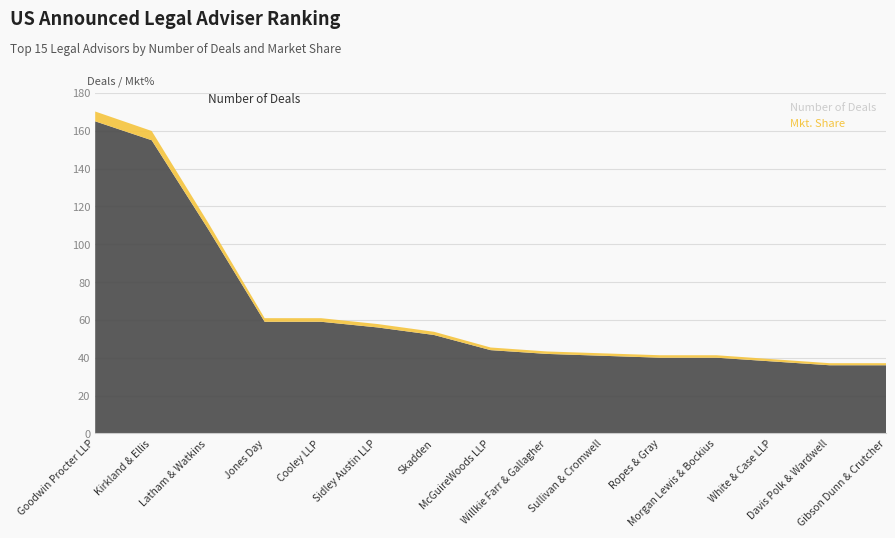

Reading left to right, extract all data points from this chart.

Number of Deals: Goodwin Procter LLP=165.0	Kirkland & Ellis=155.0	Latham & Watkins=108.0	Jones Day=59.0	Cooley LLP=59.0	Sidley Austin LLP=56.0	Skadden=52.0	McGuireWoods LLP=44.0	Willkie Farr & Gallagher=42.0	Sullivan & Cromwell=41.0	Ropes & Gray=40.0	Morgan Lewis & Bockius=40.0	White & Case LLP=38.0	Davis Polk & Wardwell=36.0	Gibson Dunn & Crutcher=36.0
Mkt. Share: Goodwin Procter LLP=5.2	Kirkland & Ellis=4.9	Latham & Watkins=3.4	Jones Day=1.9	Cooley LLP=1.9	Sidley Austin LLP=1.8	Skadden=1.7	McGuireWoods LLP=1.4	Willkie Farr & Gallagher=1.3	Sullivan & Cromwell=1.3	Ropes & Gray=1.3	Morgan Lewis & Bockius=1.3	White & Case LLP=1.2	Davis Polk & Wardwell=1.1	Gibson Dunn & Crutcher=1.1